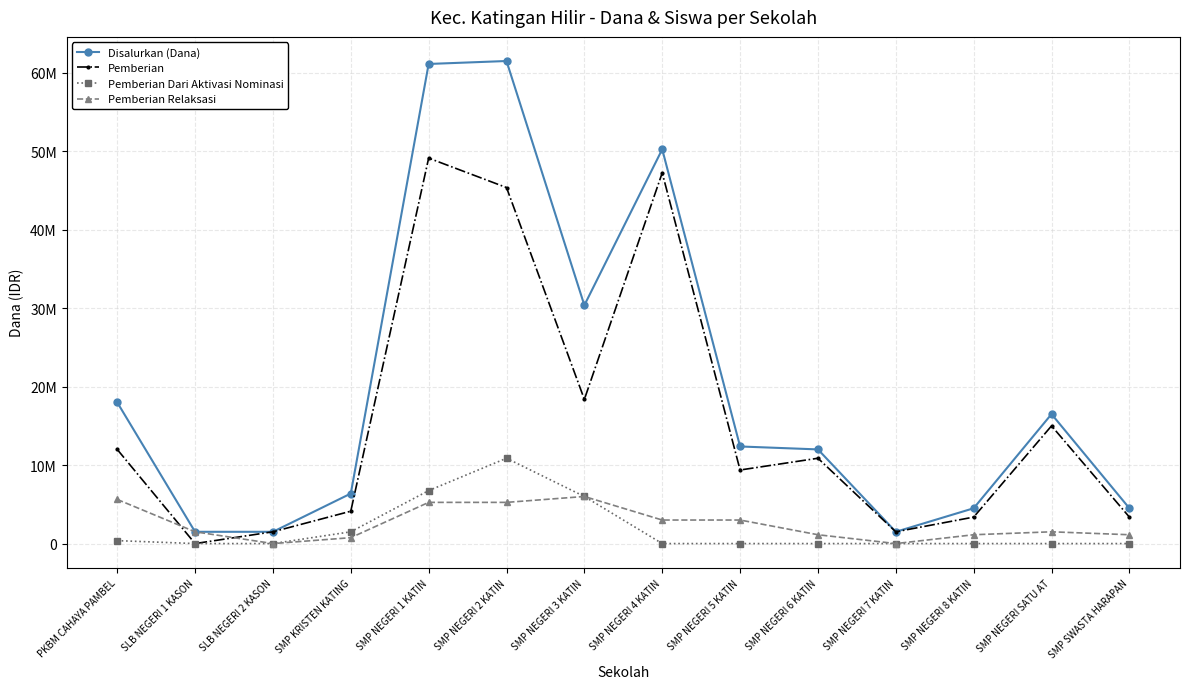

Reading right to left, transcribe all the data shown in this chart.

Disalurkan (Dana): SMP SWASTA HARAPAN=4500000	SMP NEGERI SATU AT=16500000	SMP NEGERI 8 KATIN=4500000	SMP NEGERI 7 KATIN=1500000	SMP NEGERI 6 KATIN=12000000	SMP NEGERI 5 KATIN=12375000	SMP NEGERI 4 KATIN=50250000	SMP NEGERI 3 KATIN=30375000	SMP NEGERI 2 KATIN=61500000	SMP NEGERI 1 KATIN=61125000	SMP KRISTEN KATING=6375000	SLB NEGERI 2 KASON=1500000	SLB NEGERI 1 KASON=1500000	PKBM CAHAYA PAMBEL=18000000
Pemberian: SMP SWASTA HARAPAN=3375000	SMP NEGERI SATU AT=15000000	SMP NEGERI 8 KATIN=3375000	SMP NEGERI 7 KATIN=1500000	SMP NEGERI 6 KATIN=10875000	SMP NEGERI 5 KATIN=9375000	SMP NEGERI 4 KATIN=47250000	SMP NEGERI 3 KATIN=18375000	SMP NEGERI 2 KATIN=45375000	SMP NEGERI 1 KATIN=49125000	SMP KRISTEN KATING=4125000	SLB NEGERI 2 KASON=1500000	SLB NEGERI 1 KASON=0	PKBM CAHAYA PAMBEL=12000000
Pemberian Dari Aktivasi Nominasi: SMP SWASTA HARAPAN=0	SMP NEGERI SATU AT=0	SMP NEGERI 8 KATIN=0	SMP NEGERI 7 KATIN=0	SMP NEGERI 6 KATIN=0	SMP NEGERI 5 KATIN=0	SMP NEGERI 4 KATIN=0	SMP NEGERI 3 KATIN=6000000	SMP NEGERI 2 KATIN=10875000	SMP NEGERI 1 KATIN=6750000	SMP KRISTEN KATING=1500000	SLB NEGERI 2 KASON=0	SLB NEGERI 1 KASON=0	PKBM CAHAYA PAMBEL=375000
Pemberian Relaksasi: SMP SWASTA HARAPAN=1125000	SMP NEGERI SATU AT=1500000	SMP NEGERI 8 KATIN=1125000	SMP NEGERI 7 KATIN=0	SMP NEGERI 6 KATIN=1125000	SMP NEGERI 5 KATIN=3000000	SMP NEGERI 4 KATIN=3000000	SMP NEGERI 3 KATIN=6000000	SMP NEGERI 2 KATIN=5250000	SMP NEGERI 1 KATIN=5250000	SMP KRISTEN KATING=750000	SLB NEGERI 2 KASON=0	SLB NEGERI 1 KASON=1500000	PKBM CAHAYA PAMBEL=5625000